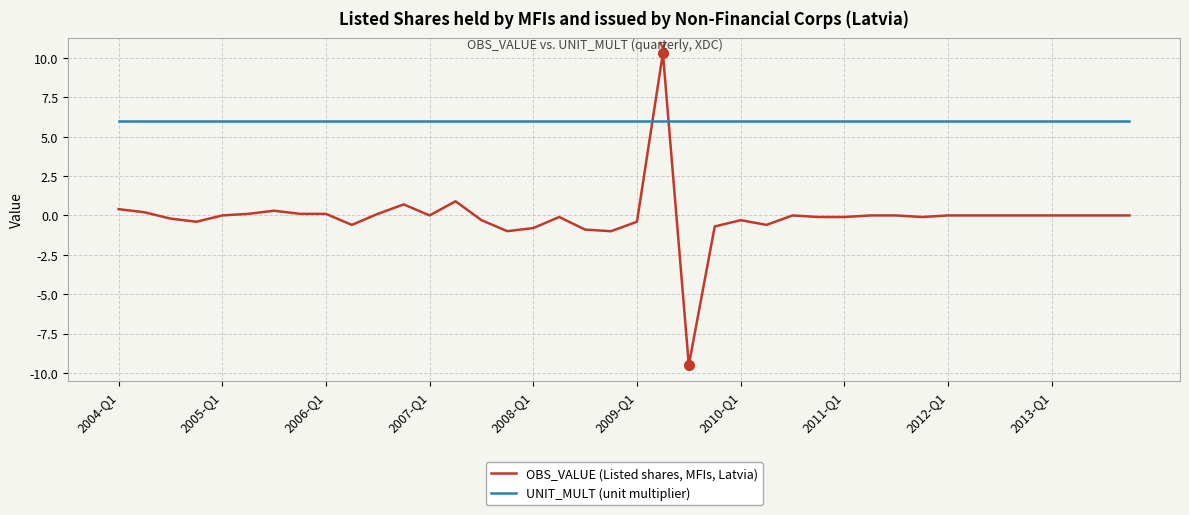

What is the lowest value of the UNIT_MULT (unit multiplier) series?

6.0